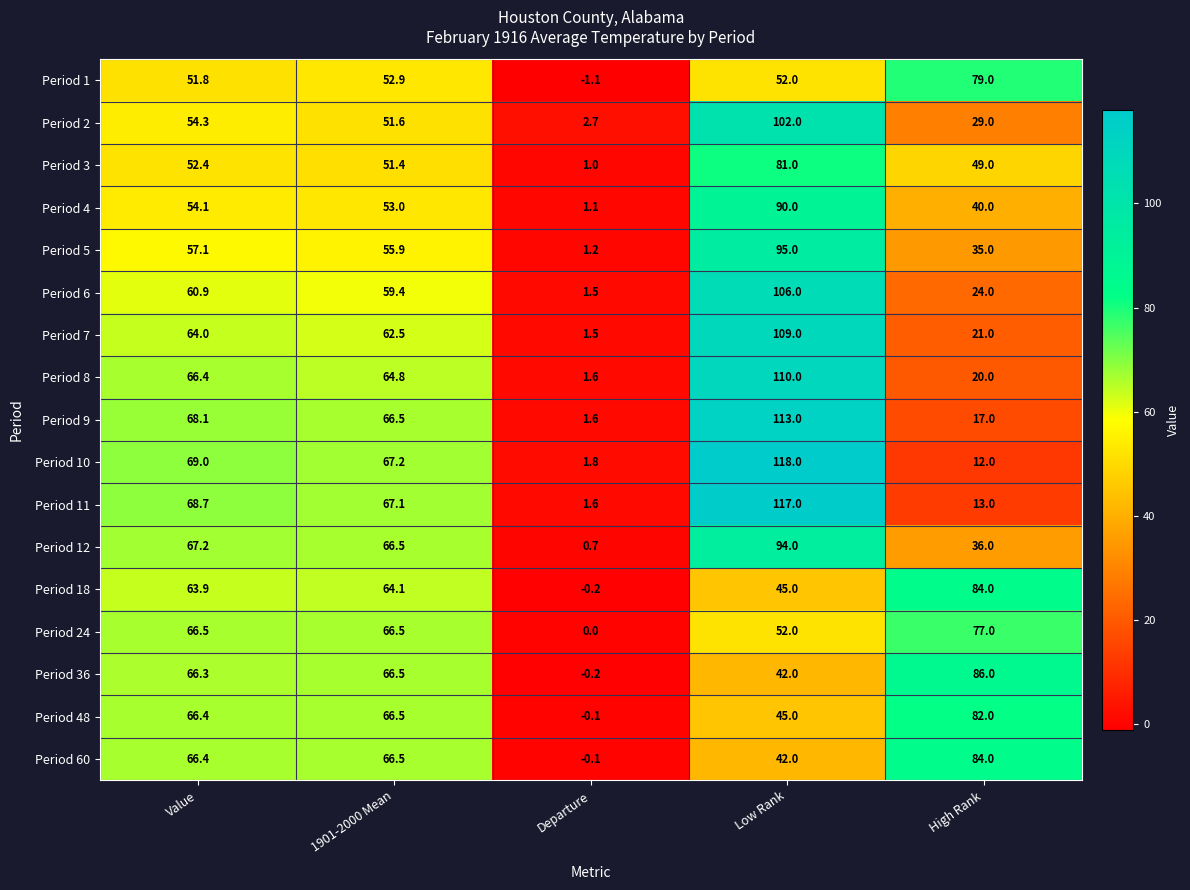

At how many categories does at least one series exceed 17?

4